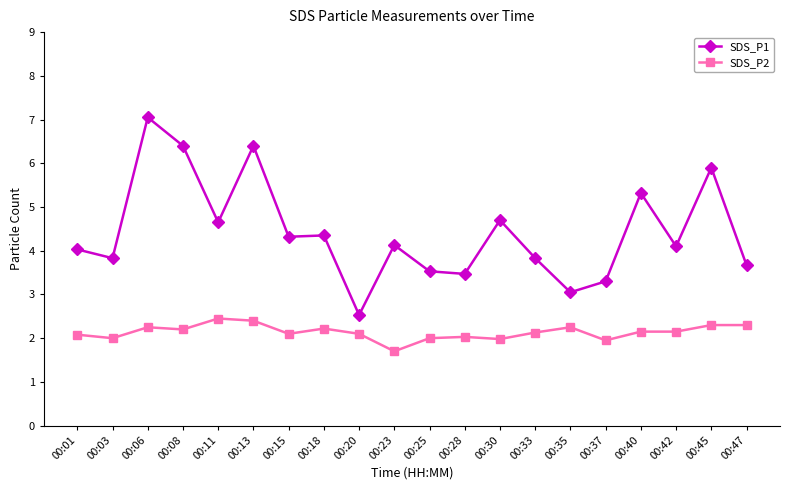

What is the sum of the SDS_P2 values at 00:06 and 00:30?

4.2